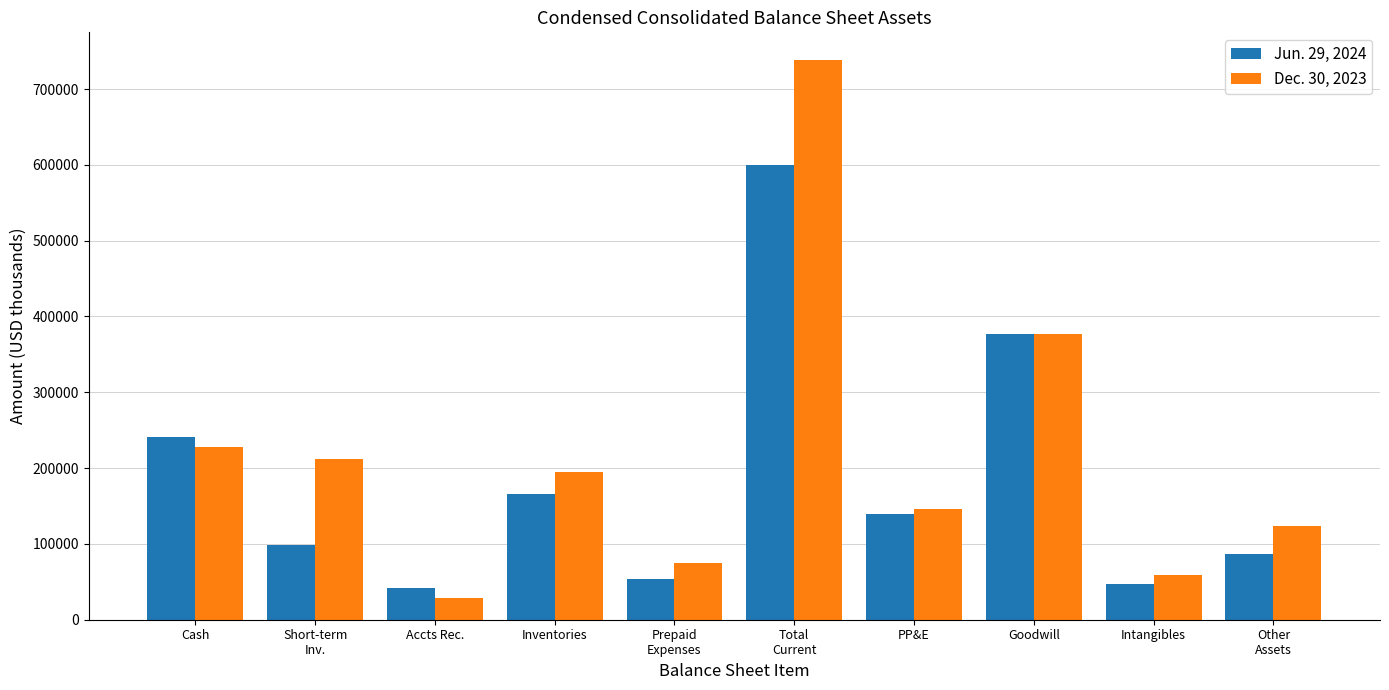

How many bars are there in each group?

2